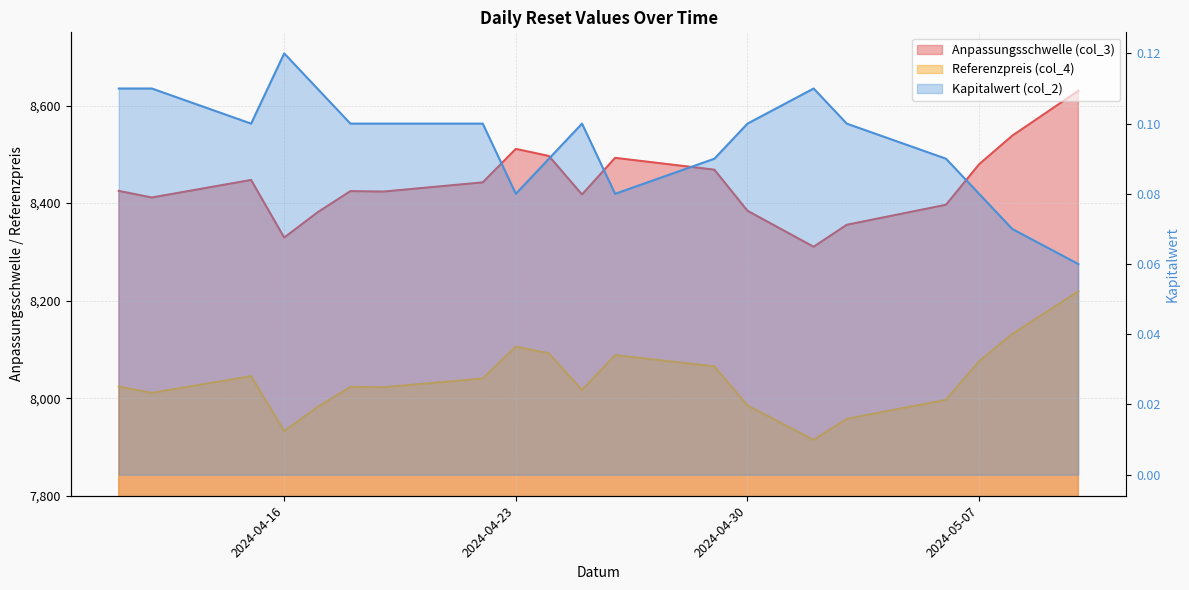

Reading left to right, what are all the values shown in this chart?

Anpassungsschwelle (col_3): 2024-05-10=8630.1	2024-05-08=8538.0	2024-05-07=8479.5	2024-05-06=8396.5	2024-05-03=8355.4	2024-05-02=8310.4	2024-04-30=8384.2	2024-04-29=8468.4	2024-04-26=8492.7	2024-04-25=8417.5	2024-04-24=8496.5	2024-04-23=8511.1	2024-04-22=8442.4	2024-04-19=8423.5	2024-04-18=8424.4	2024-04-17=8380.6	2024-04-16=8329.2	2024-04-15=8447.4	2024-04-12=8411.4	2024-04-11=8424.9
Referenzpreis (col_4): 2024-05-10=8219.1	2024-05-08=8131.4	2024-05-07=8075.7	2024-05-06=7996.6	2024-05-03=7957.6	2024-05-02=7914.6	2024-04-30=7984.9	2024-04-29=8065.1	2024-04-26=8088.2	2024-04-25=8016.6	2024-04-24=8091.9	2024-04-23=8105.8	2024-04-22=8040.4	2024-04-19=8022.4	2024-04-18=8023.3	2024-04-17=7981.5	2024-04-16=7932.6	2024-04-15=8045.1	2024-04-12=8010.8	2024-04-11=8023.7
Kapitalwert (col_2): 2024-05-10=0.1	2024-05-08=0.1	2024-05-07=0.1	2024-05-06=0.1	2024-05-03=0.1	2024-05-02=0.1	2024-04-30=0.1	2024-04-29=0.1	2024-04-26=0.1	2024-04-25=0.1	2024-04-24=0.1	2024-04-23=0.1	2024-04-22=0.1	2024-04-19=0.1	2024-04-18=0.1	2024-04-17=0.1	2024-04-16=0.1	2024-04-15=0.1	2024-04-12=0.1	2024-04-11=0.1